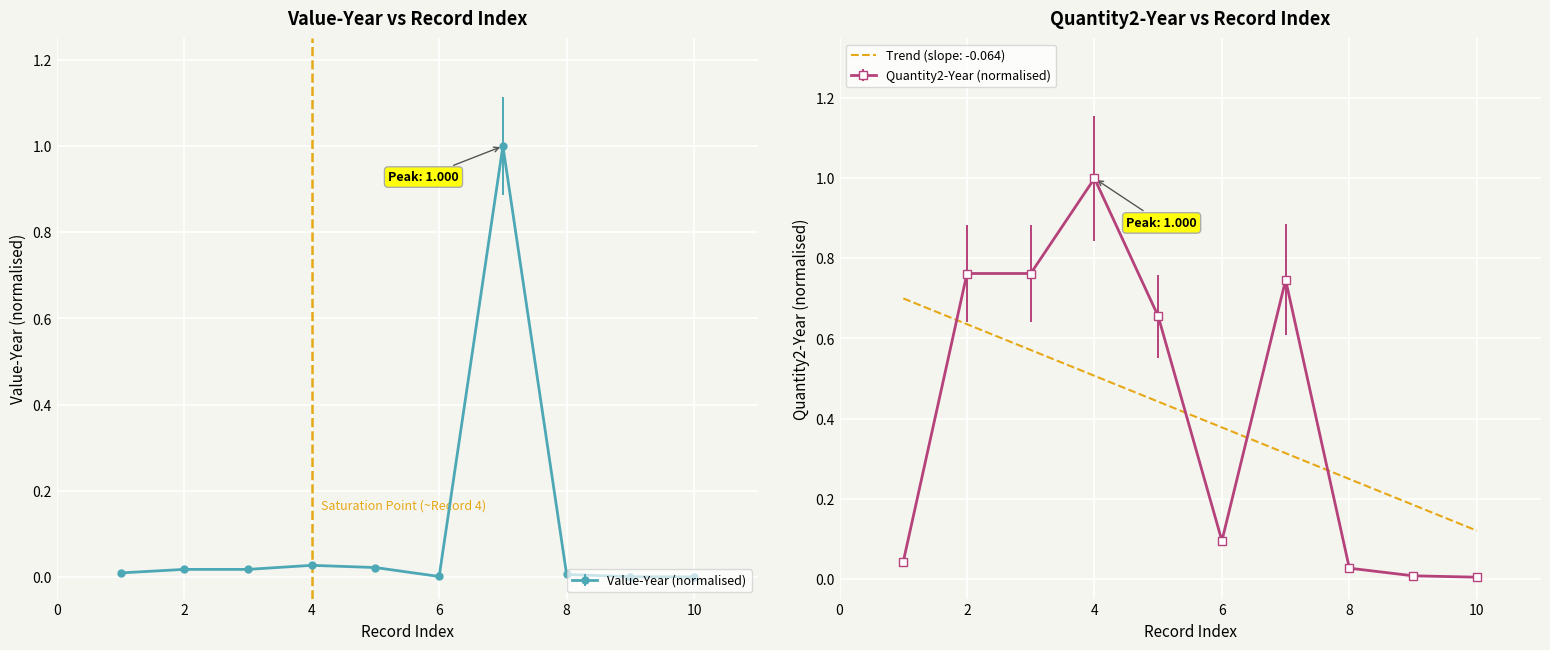

In Value-Year, how many points are lower than both neighbors (excluding endpoints)?

1